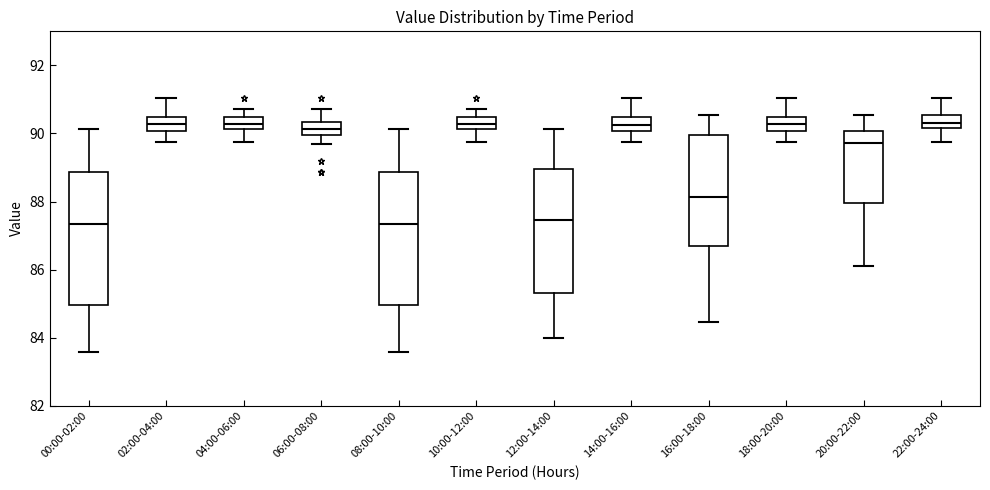

Where does the upper whisker of the box for 02:00-04:00 end on the y-axis? The values are not printed on the chart, so give them approximately, as read against the axis.

91.0